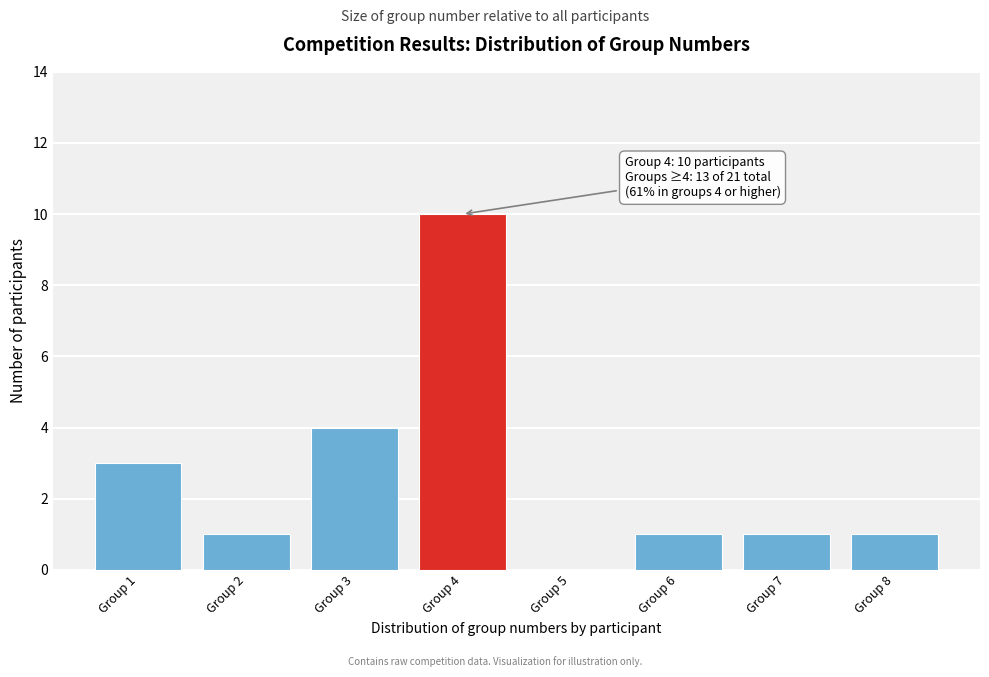

Reading left to right, what are all the values shown in this chart?

Group 1=3	Group 2=1	Group 3=4	Group 4=10	Group 5=0	Group 6=1	Group 7=1	Group 8=1